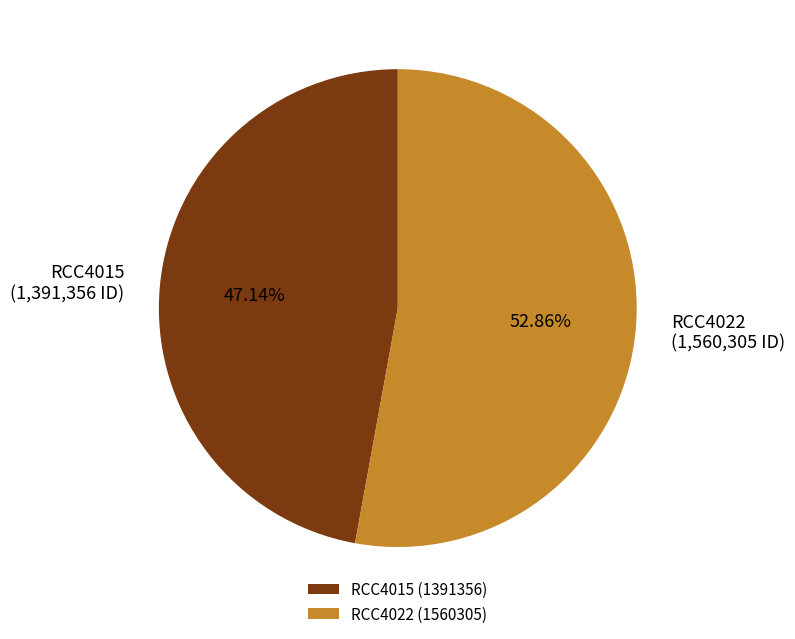

Is it true that RCC4022 is 53% of the pie?

True